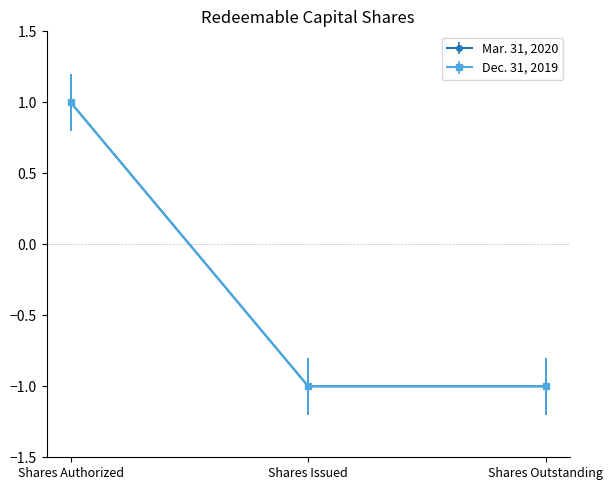

Reading left to right, transcribe all the data shown in this chart.

Mar. 31, 2020: 1	-1	-1
Dec. 31, 2019: 1	-1	-1